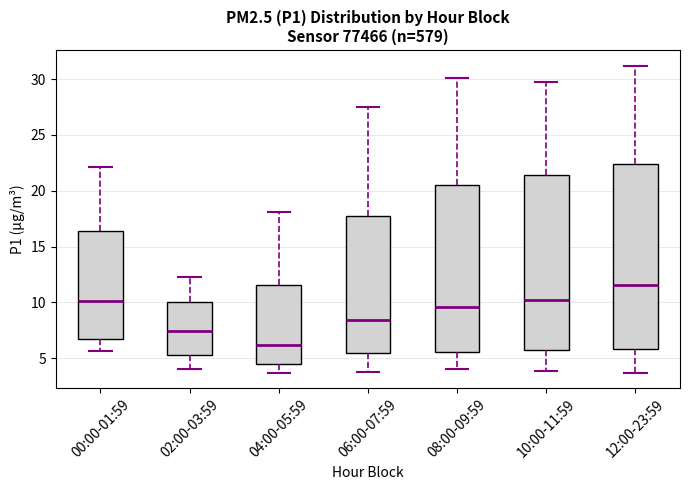

Reading left to right, read every box against the y-axis: the position of its median line, the range the box covers, and the ends of its whiskers. The values are not printed on the chart, so give them approximately, as read against the axis.

00:00-01:59: median 10.0, box 7.0 to 16.5, whiskers 5.5 to 22.0
02:00-03:59: median 7.5, box 5.5 to 10.0, whiskers 4.0 to 12.5
04:00-05:59: median 6.0, box 4.5 to 11.5, whiskers 3.5 to 18.0
06:00-07:59: median 8.5, box 5.5 to 18.0, whiskers 4.0 to 27.5
08:00-09:59: median 9.5, box 5.5 to 20.5, whiskers 4.0 to 30.0
10:00-11:59: median 10.5, box 5.5 to 21.5, whiskers 4.0 to 29.5
12:00-23:59: median 11.5, box 6.0 to 22.5, whiskers 3.5 to 31.0